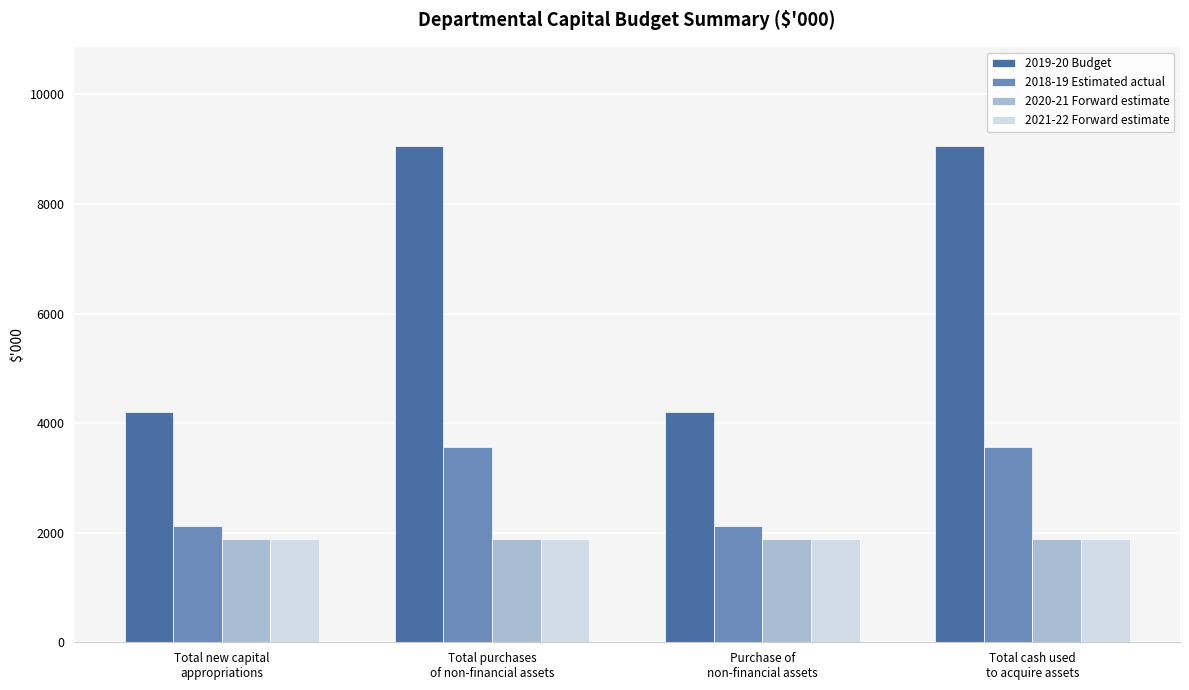

What is the value of the 2019-20 Budget bar at the 4th from the left?

9058